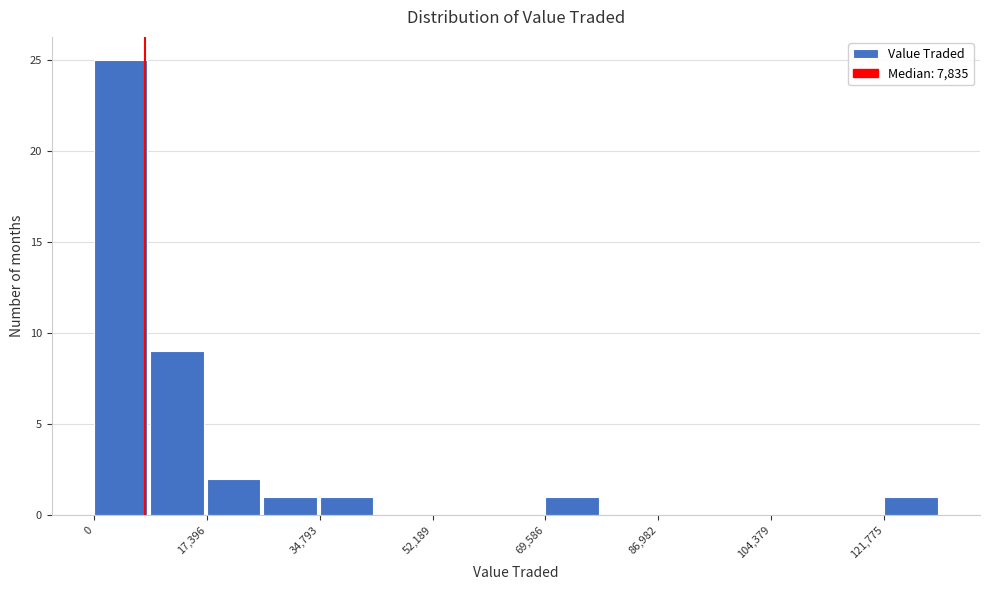

What is the height of the bar covering 8000 to 18000 on the x-axis? Neither the bar edges nor the heights are printed on the chart, so give them approximately, as read against the axes.

9